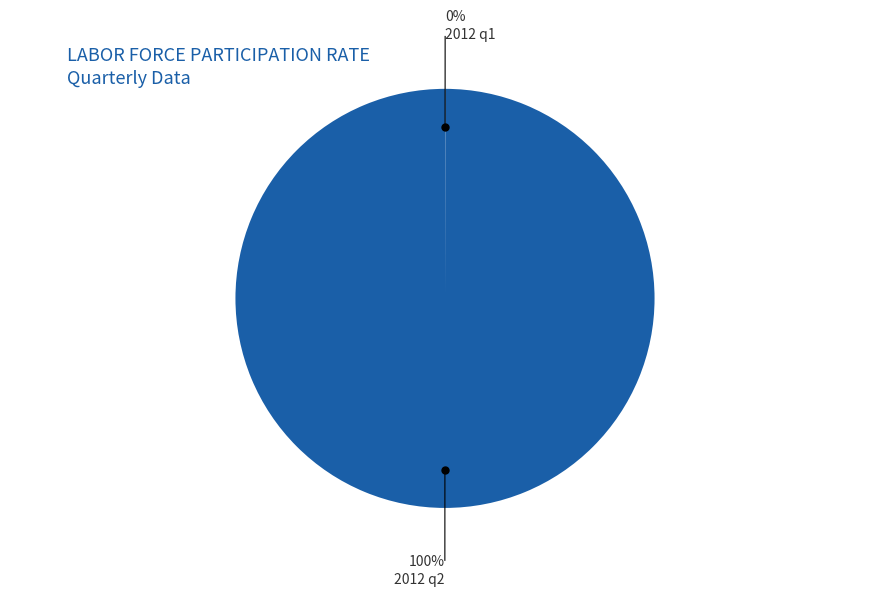

The 2012 q2 slice represents 100% of the pie. True or false?

True